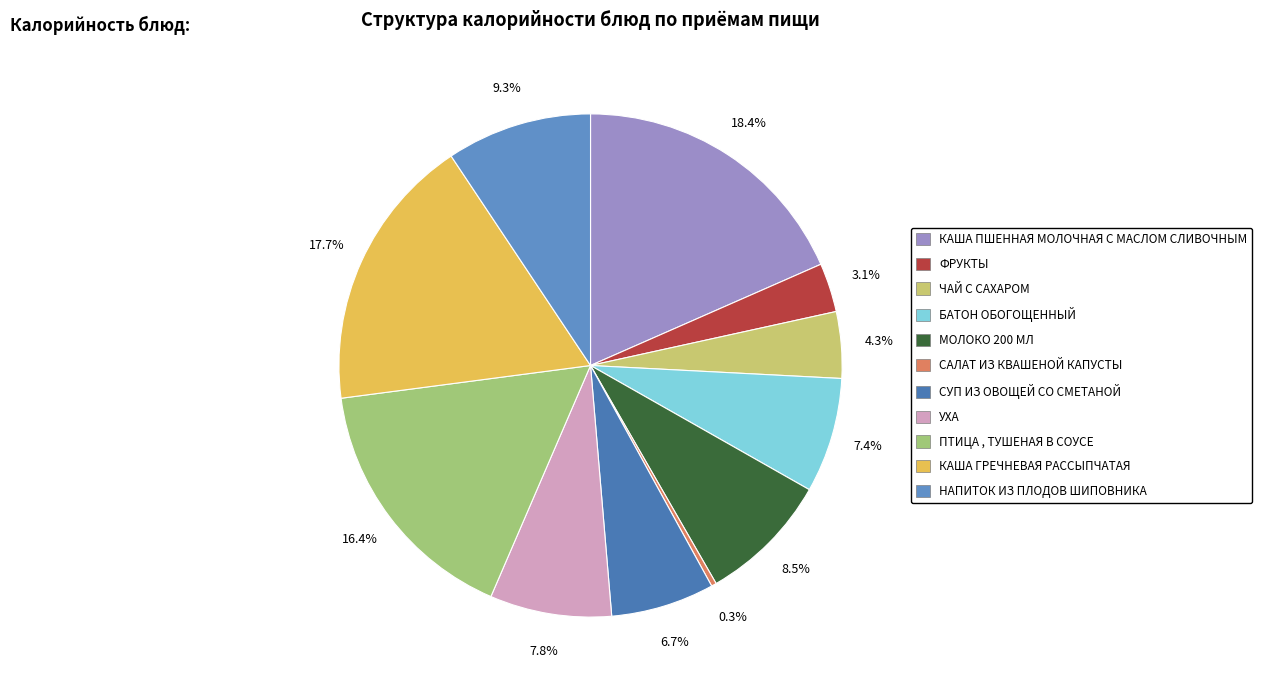

Which slice is the smallest?

САЛАТ ИЗ КВАШЕНОЙ КАПУСТЫ